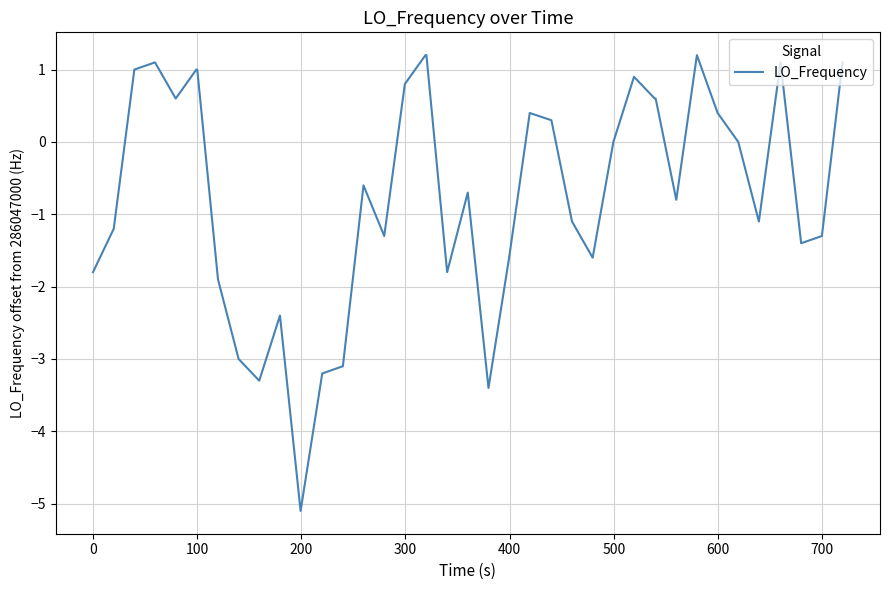

What is the difference between the maximum and minimum values?

6.3